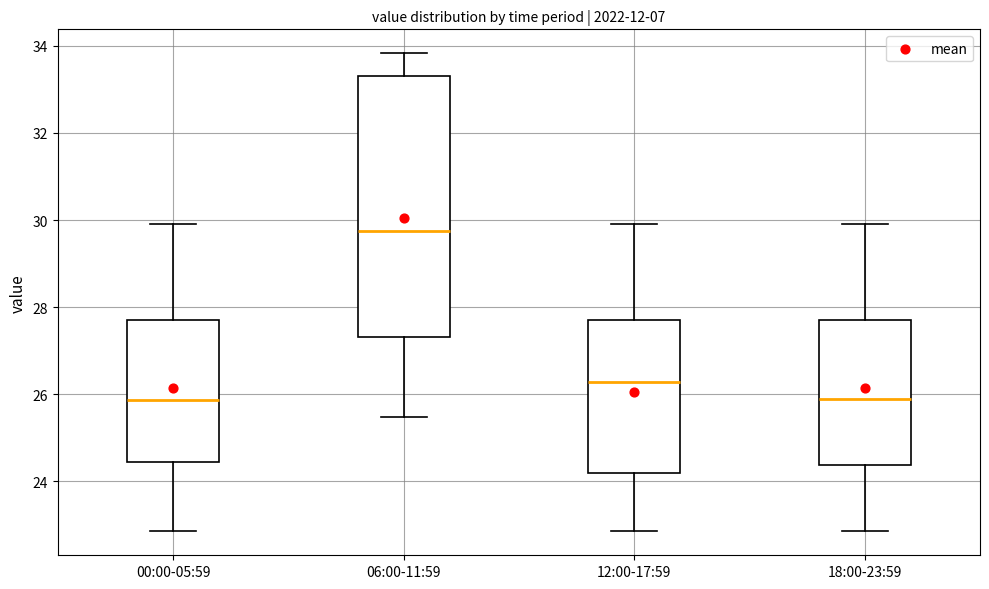

Reading left to right, read every box against the y-axis: the position of its median line, the range the box covers, and the ends of its whiskers. The values are not printed on the chart, so give them approximately, as read against the axis.

00:00-05:59: median 25.8, box 24.4 to 27.8, whiskers 22.8 to 30.0
06:00-11:59: median 29.8, box 27.4 to 33.4, whiskers 25.4 to 33.8
12:00-17:59: median 26.2, box 24.2 to 27.8, whiskers 22.8 to 30.0
18:00-23:59: median 26.0, box 24.4 to 27.8, whiskers 22.8 to 30.0